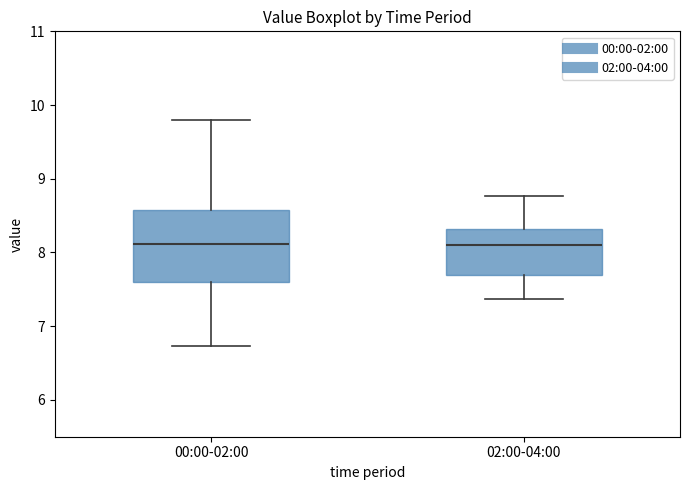

Reading left to right, transcribe this box plot: for each box, give where its median line is, the range the box spans, and where its two whiskers end, as read against the y-axis. The values are not printed on the chart, so give them approximately, as read against the axis.

00:00-02:00: median 8.1, box 7.6 to 8.6, whiskers 6.7 to 9.8
02:00-04:00: median 8.1, box 7.7 to 8.3, whiskers 7.4 to 8.8